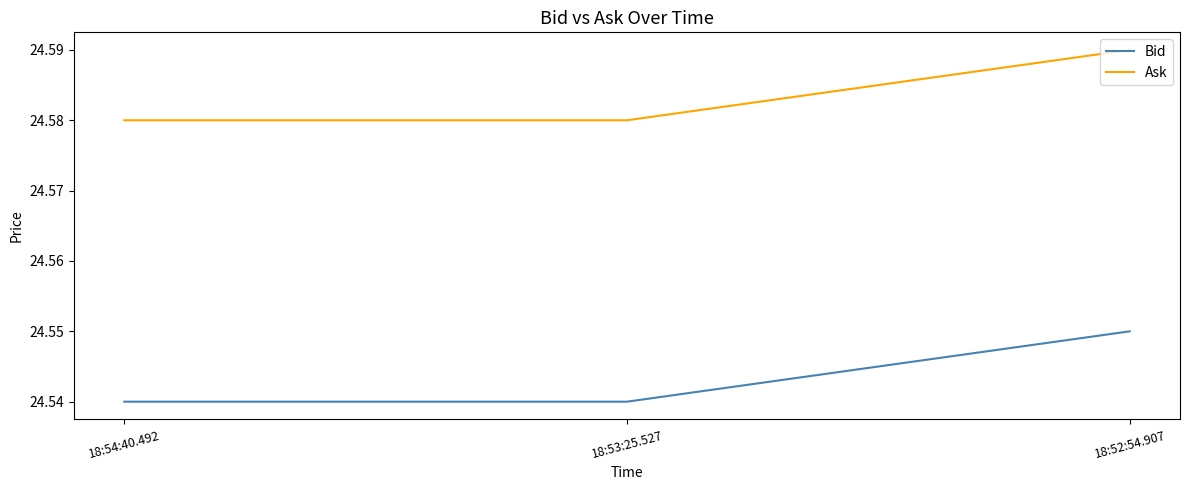

Which series has the largest total across all categories?

Ask